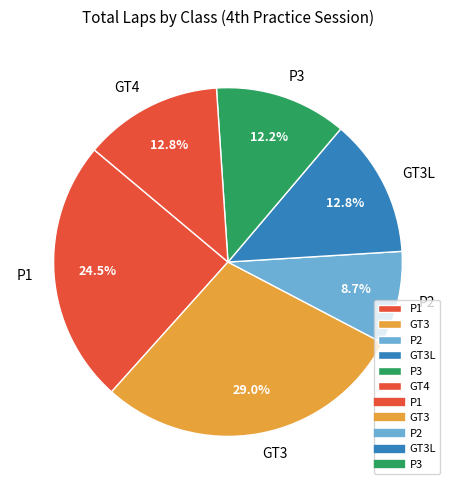

What percentage is the P3 slice, to the nearest percent?

12%